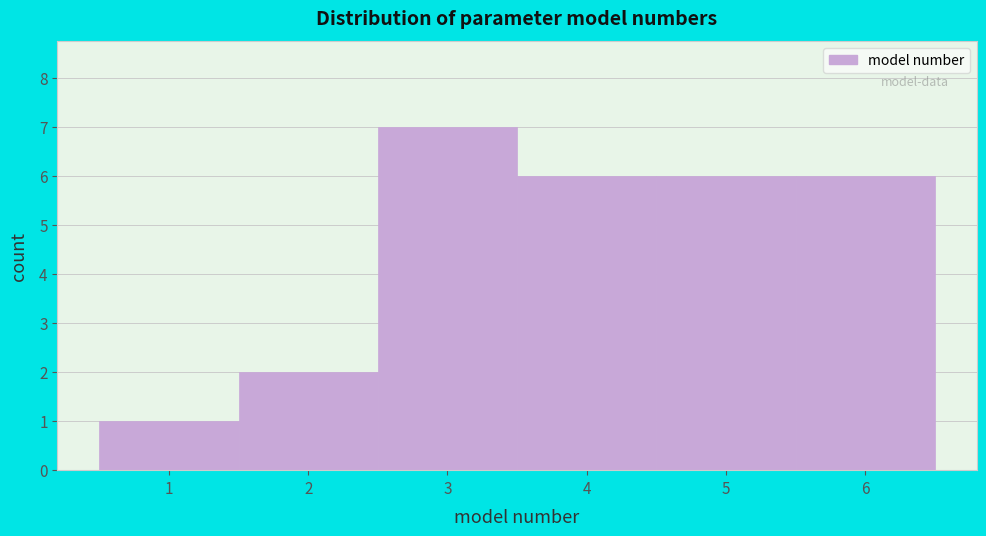

Reading left to right, list every bar in this chart as the range it spans on the x-axis followed by its height. The values are not printed on the chart, so give them approximately, as read against the axis.

0.5 to 1.5: 1
1.5 to 2.5: 2
2.5 to 3.5: 7
3.5 to 4.5: 6
4.5 to 5.5: 6
5.5 to 6.5: 6